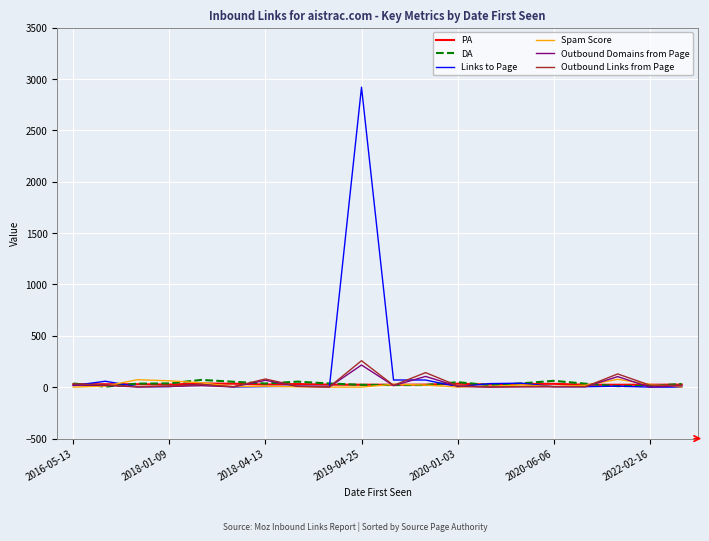

Which series has the largest range (max minus min)?

Links to Page